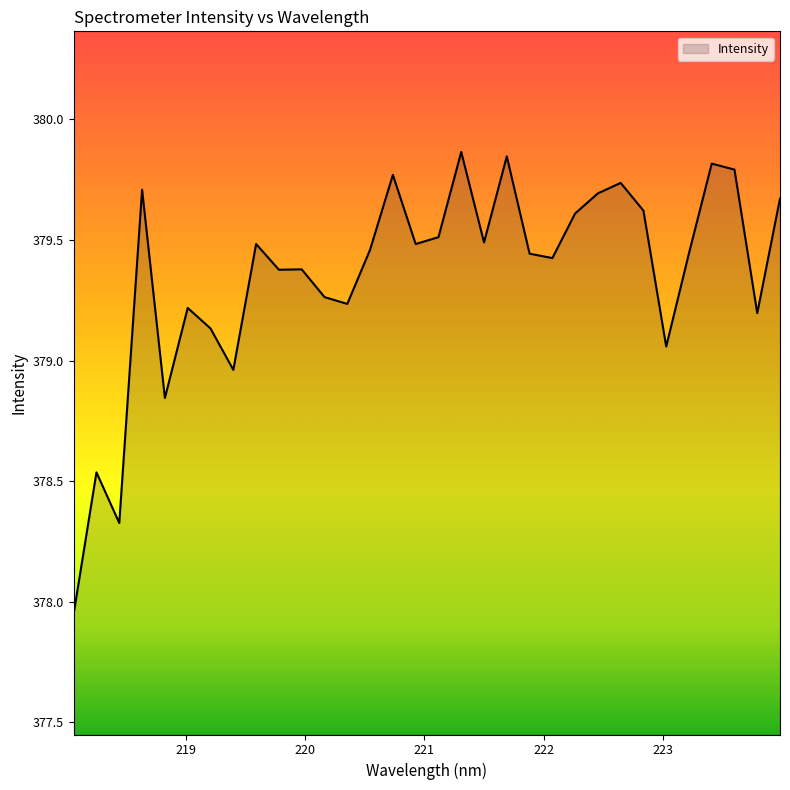

What is the difference between the maximum and minimum values?

1.9